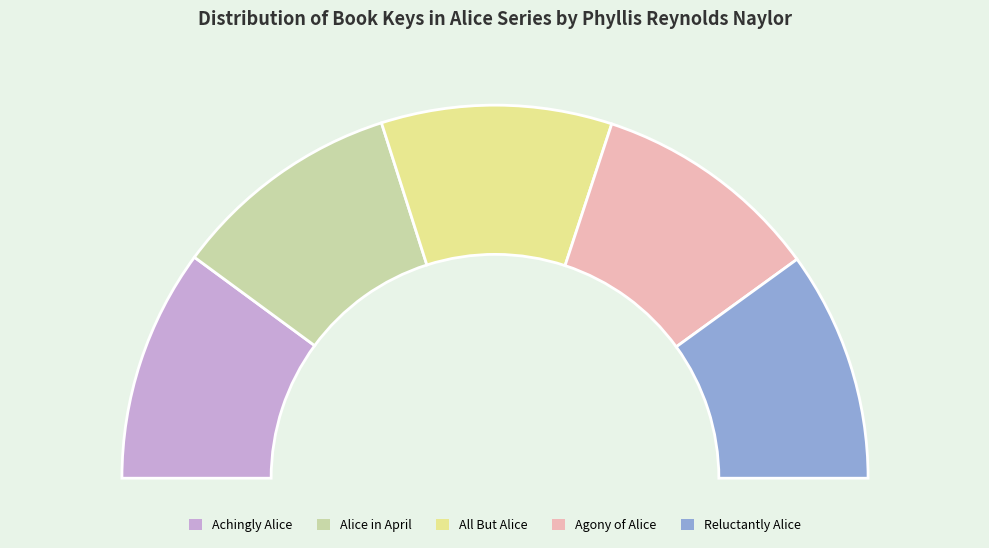

The Achingly Alice slice represents 20% of the pie. True or false?

True